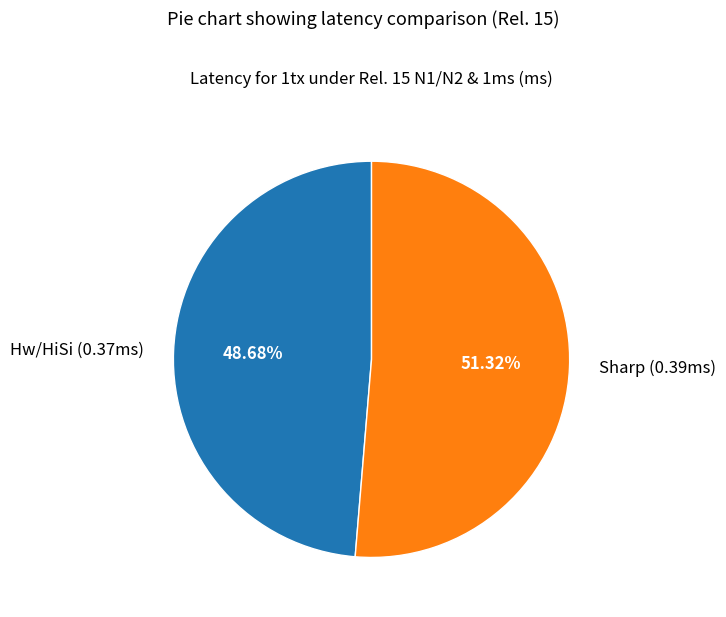

To the nearest percent, what portion does Sharp represent?

51%